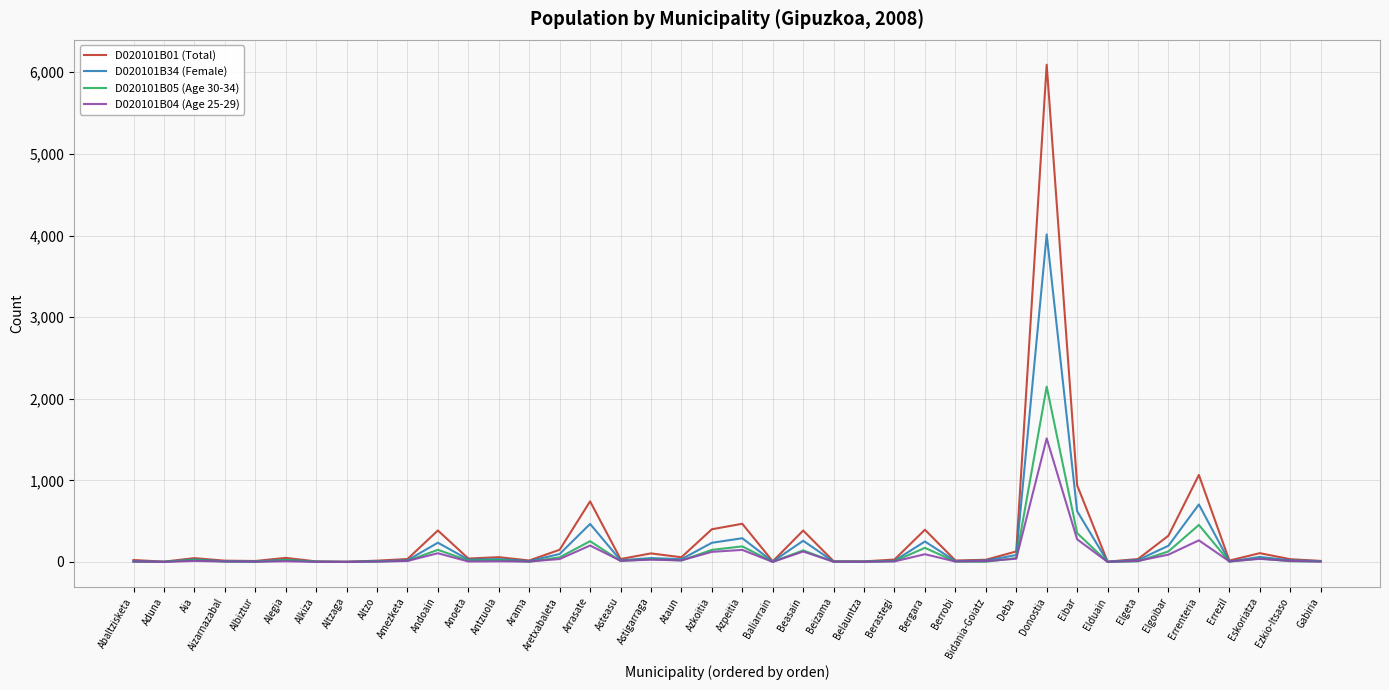

How many values in the D020101B04 (Age 25-29) series are below 13?

20